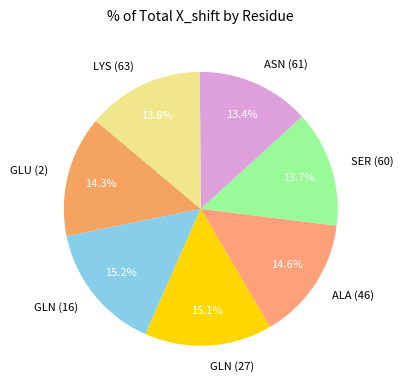

To the nearest percent, what is the average slice percentage?

14%